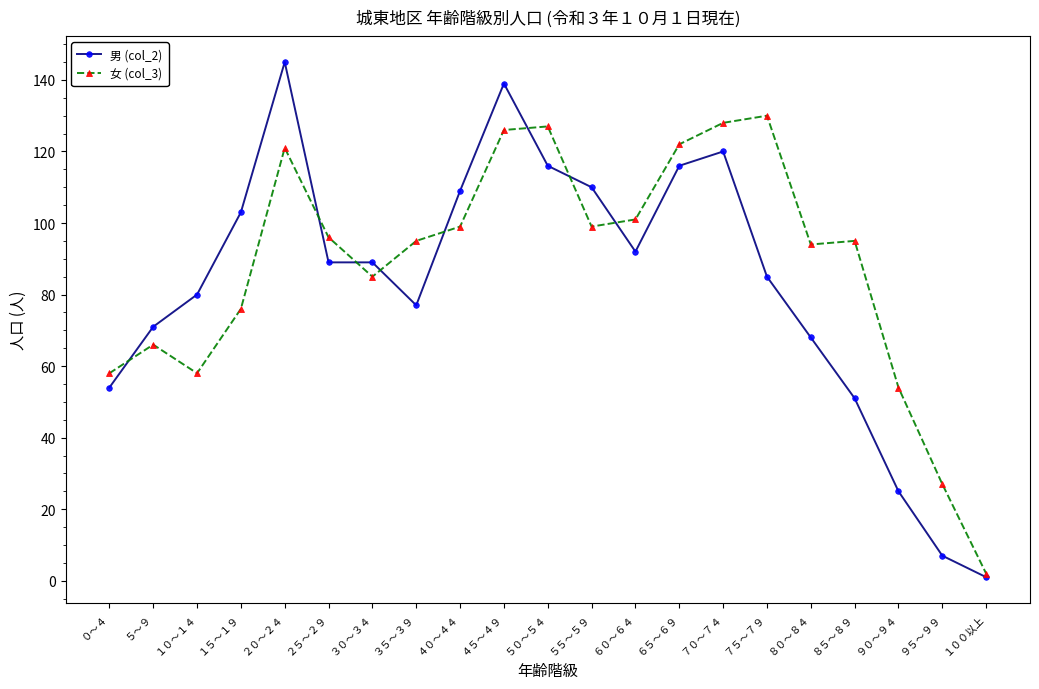

Where do 女 (col_3) and 男 (col_2) first cross each other?

０～４ and ５～９